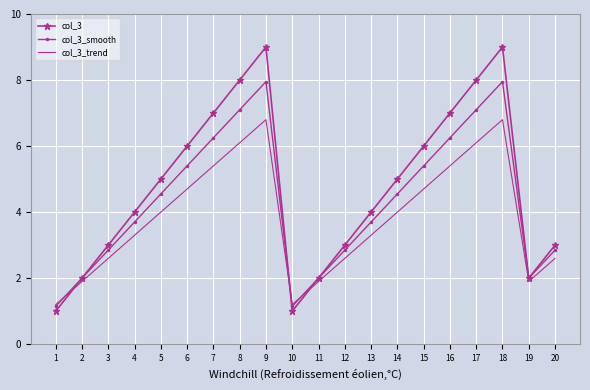

What is the maximum value for col_3_trend?

6.8